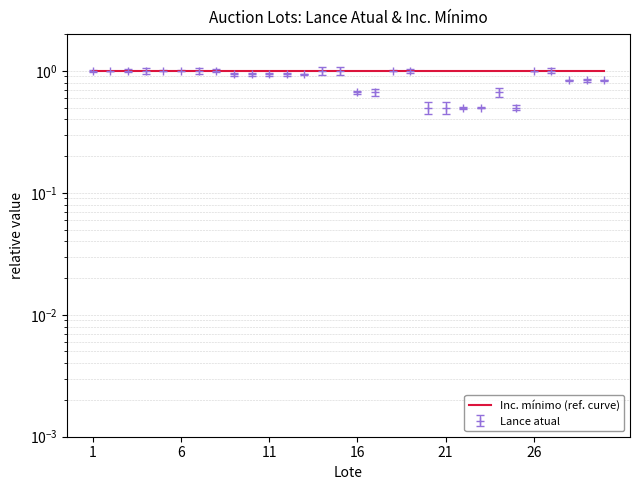

Approximately how many times larger is the value at 17 compared to 27?

0.7